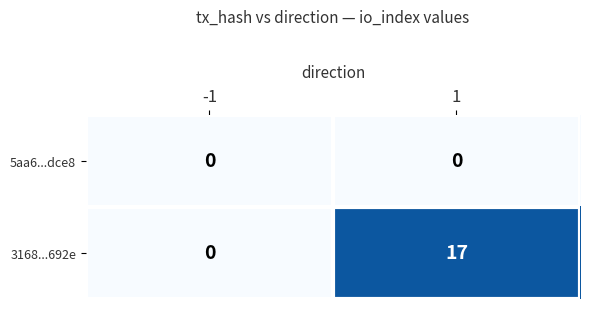

The 3168...692e series shows -11 at -1. True or false?

False